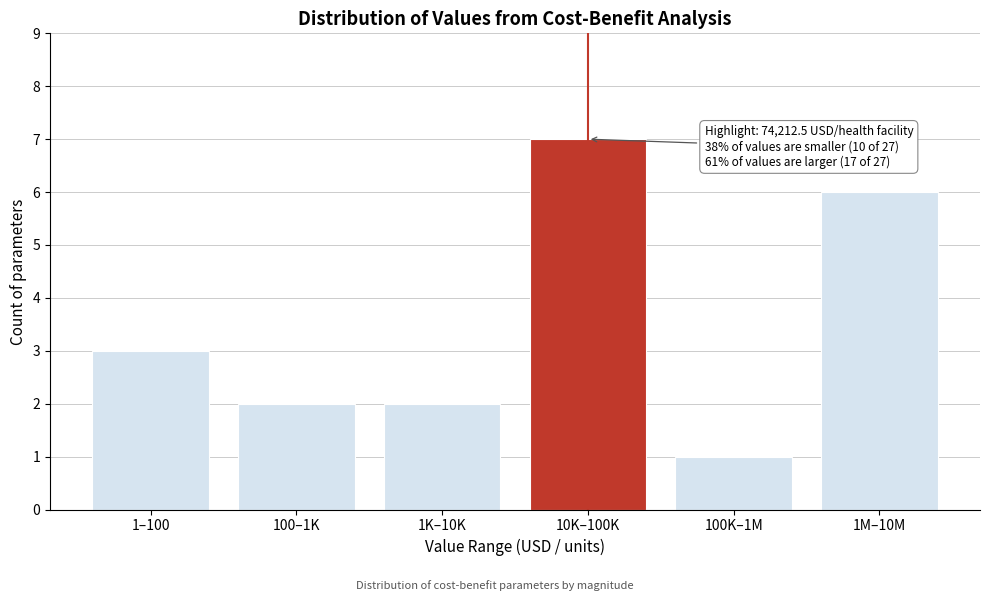

Reading right to left, transcribe all the data shown in this chart.

1M–10M=6	100K–1M=1	10K–100K=7	1K–10K=2	100–1K=2	1–100=3